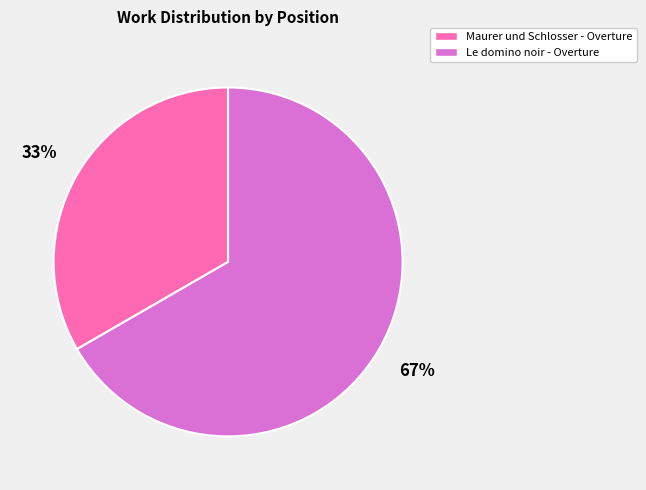

How many slices are in this pie chart?

2